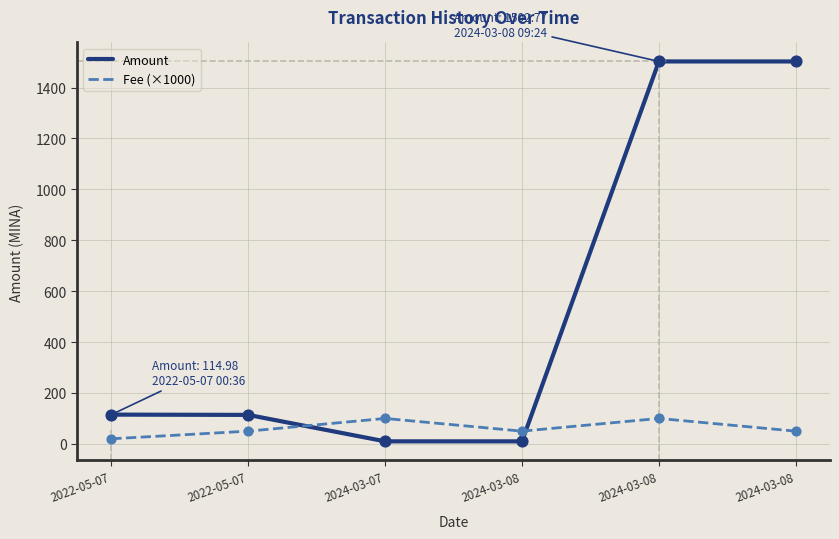

At which category is the sum across all series the highest?

2024-03-08